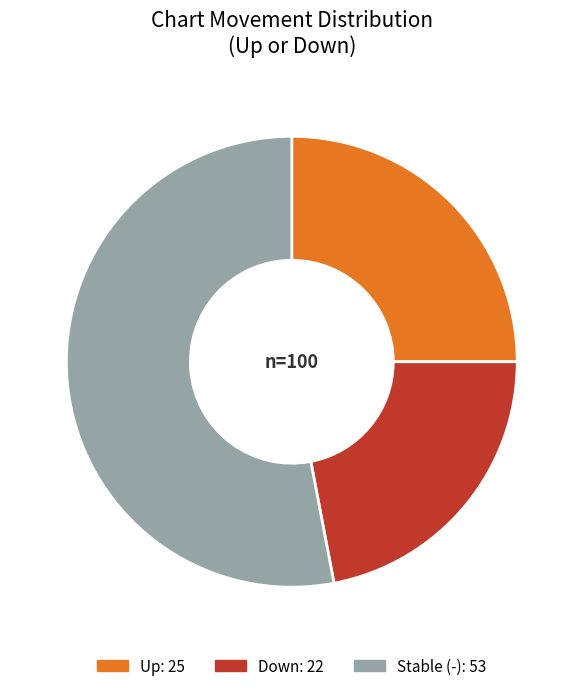

Is there any slice that represents more than half of the pie?

Yes